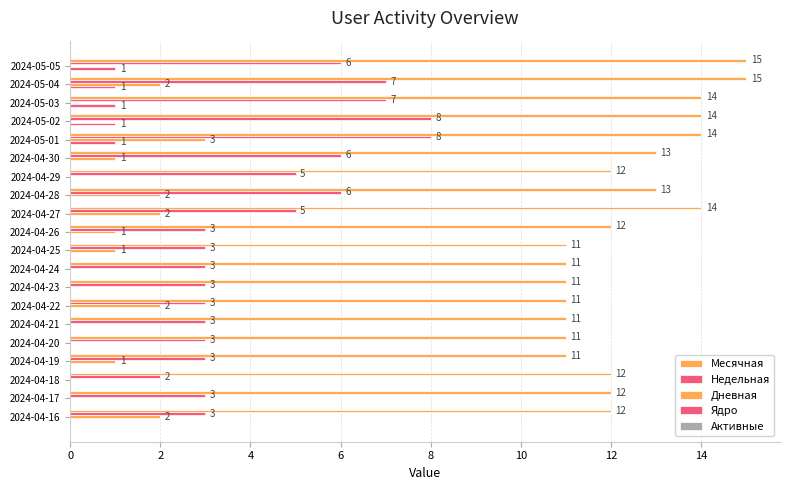

How many data points does each series have?

20